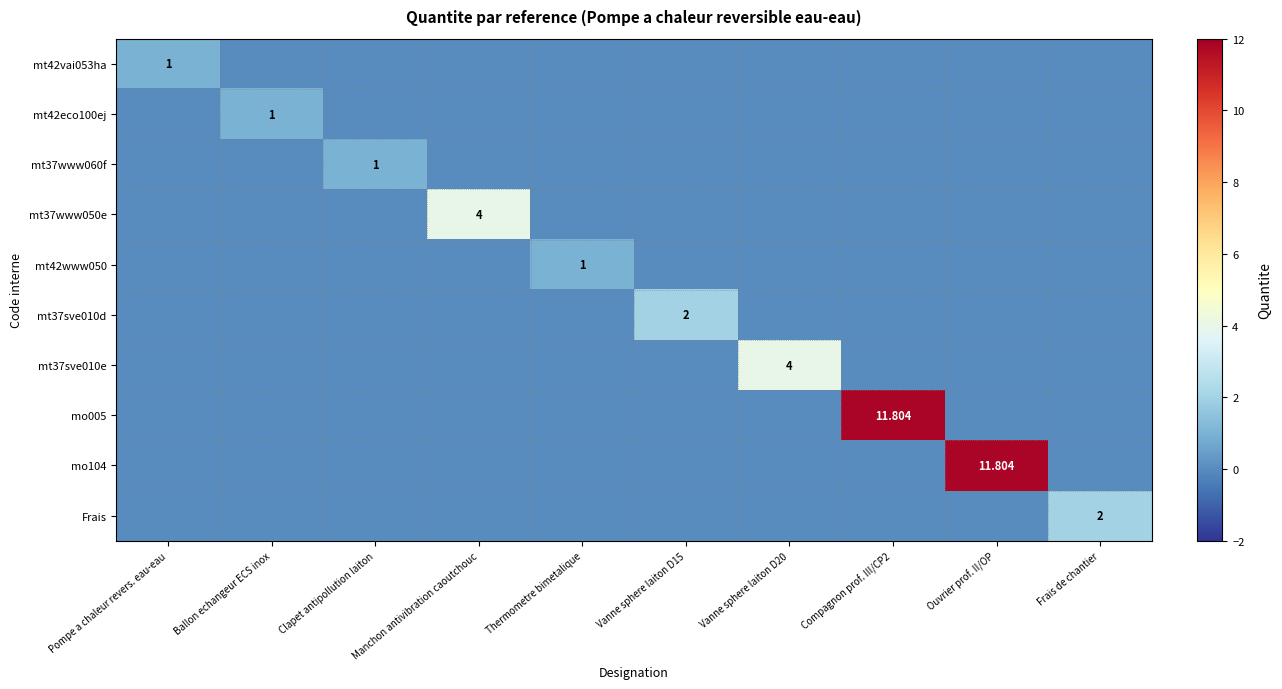

At which label does mo005 reach its peak?

Compagnon prof. III/CP2